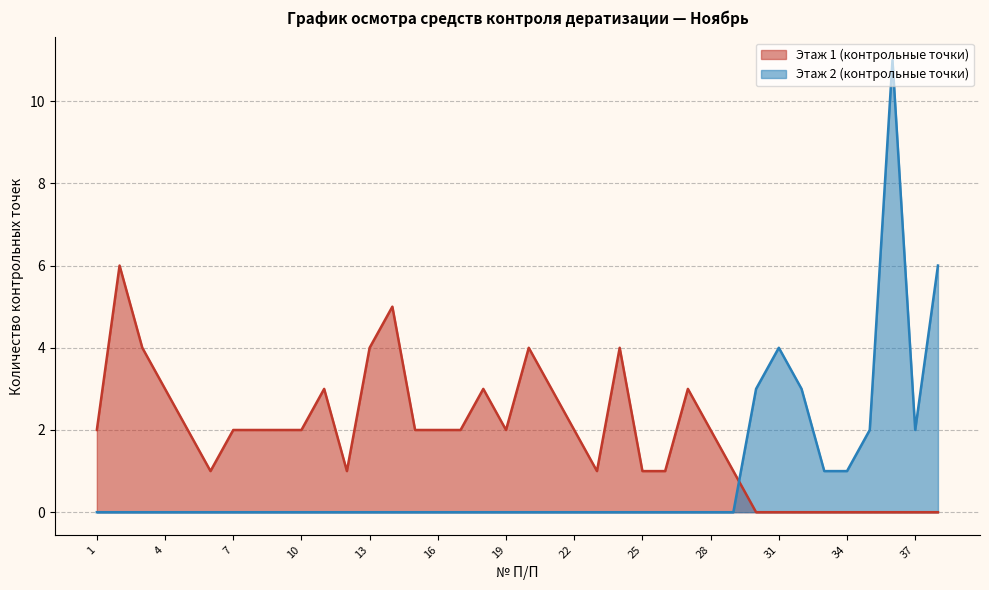

What is the value of the 32nd point from the left?

3